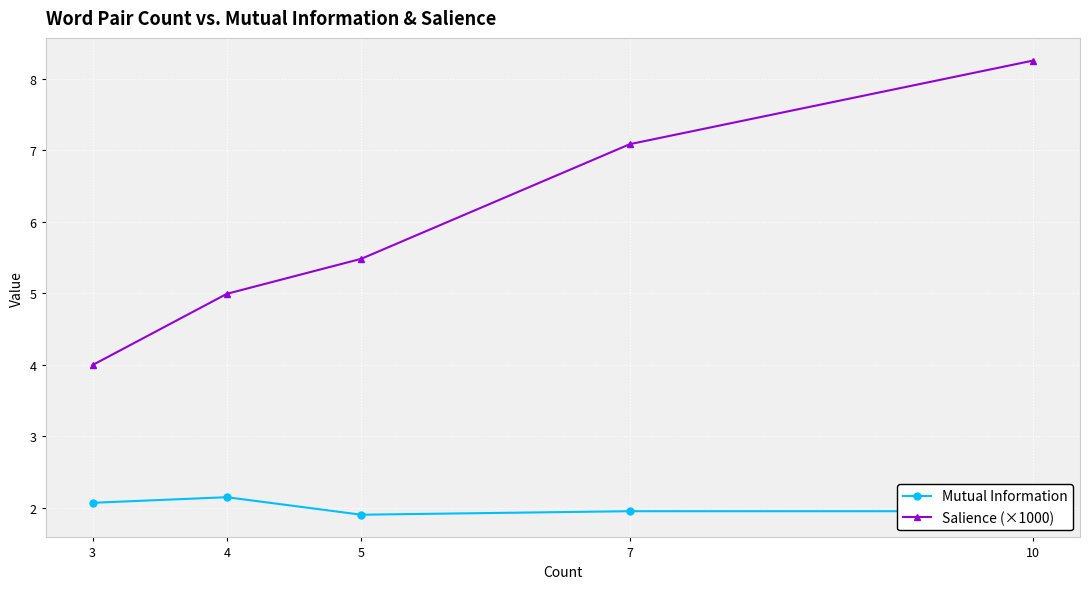

In Mutual Information, how many points are lower than both neighbors (excluding endpoints)?

1